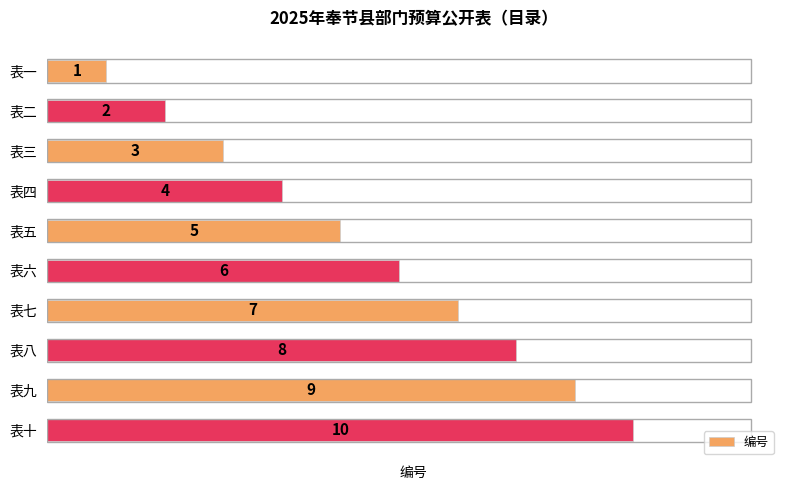

What is the greatest value displayed?

10